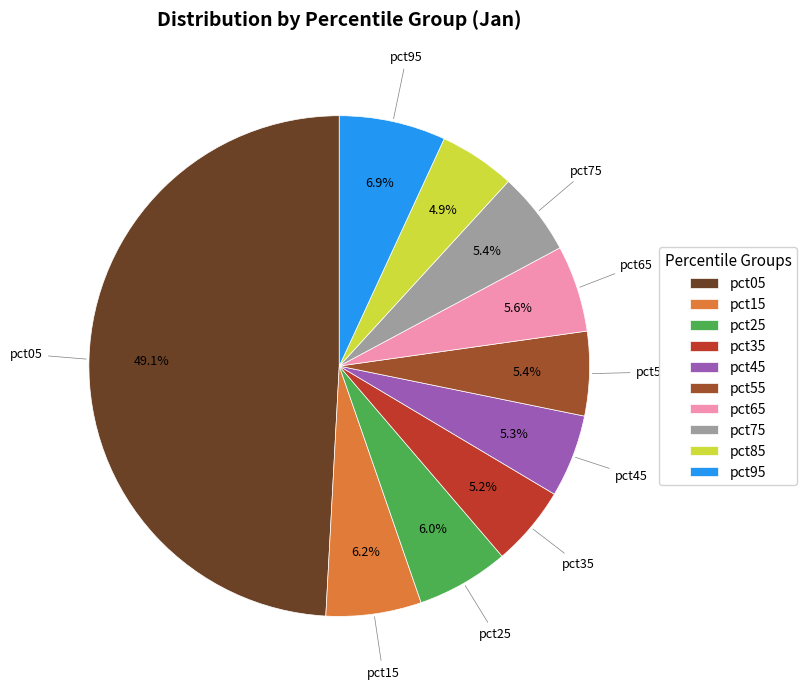

To the nearest percent, what percentage of the pie is pct25?

6%